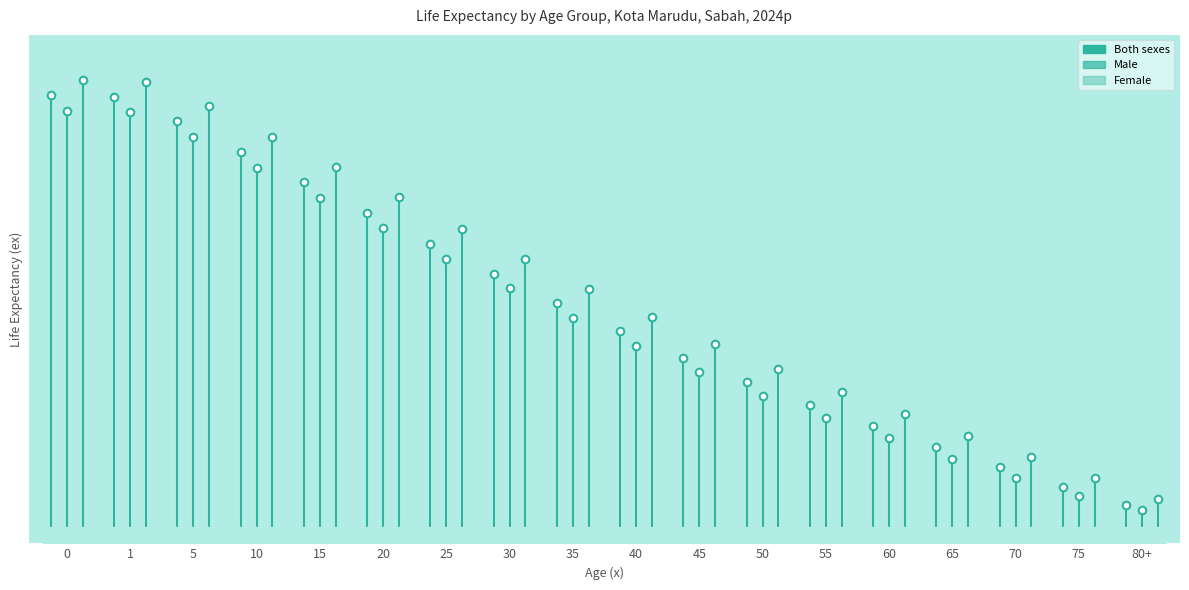

Which series has the largest total across all categories?

Female